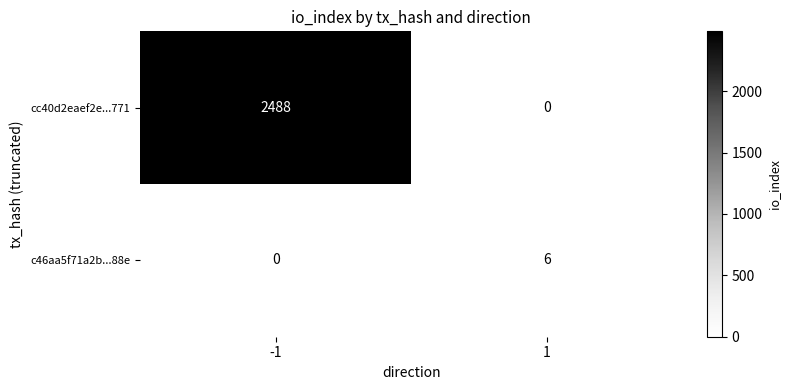

What is the difference between the cc40d2eaef2e...771 values at -1 and 1?

2488